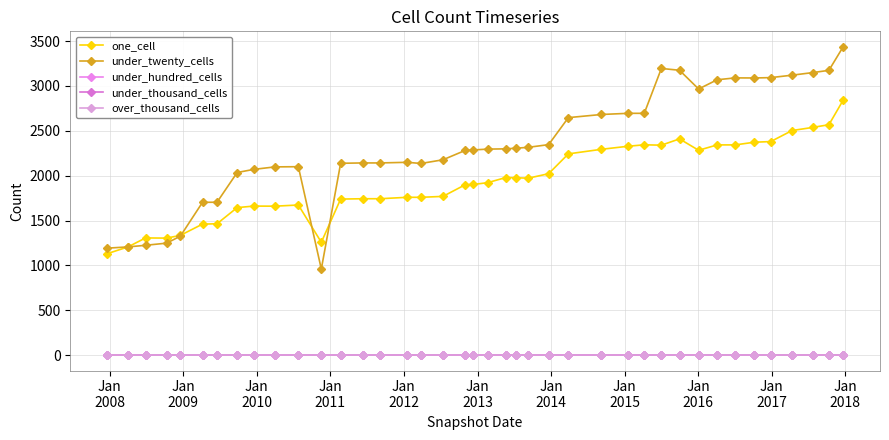

Does the chart have visible grid lines?

Yes